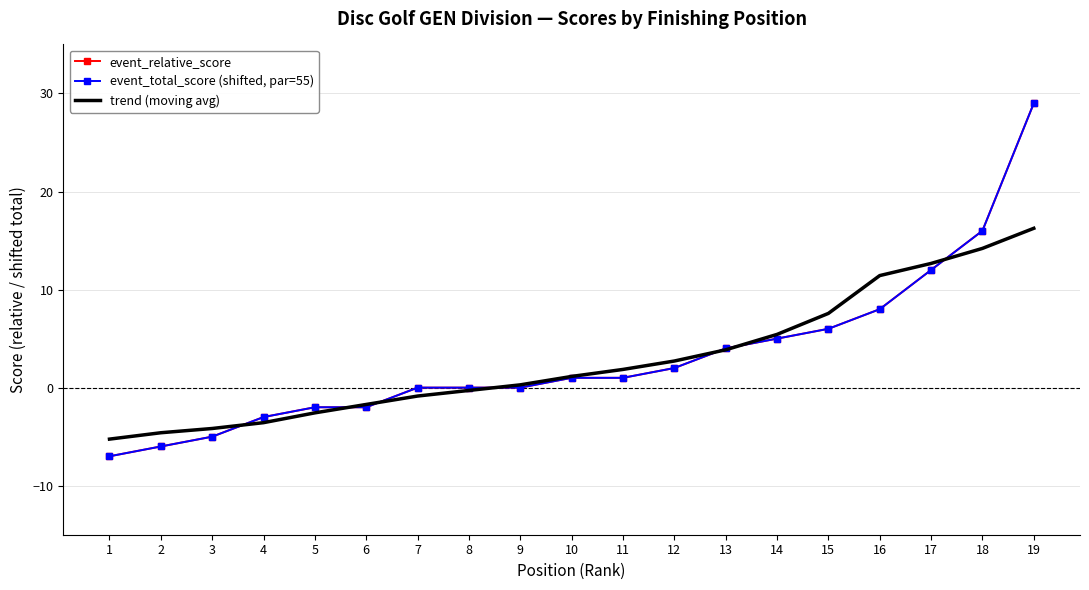

True or false: trend (moving avg) and event_total_score (shifted, par=55) intersect in this chart.

True